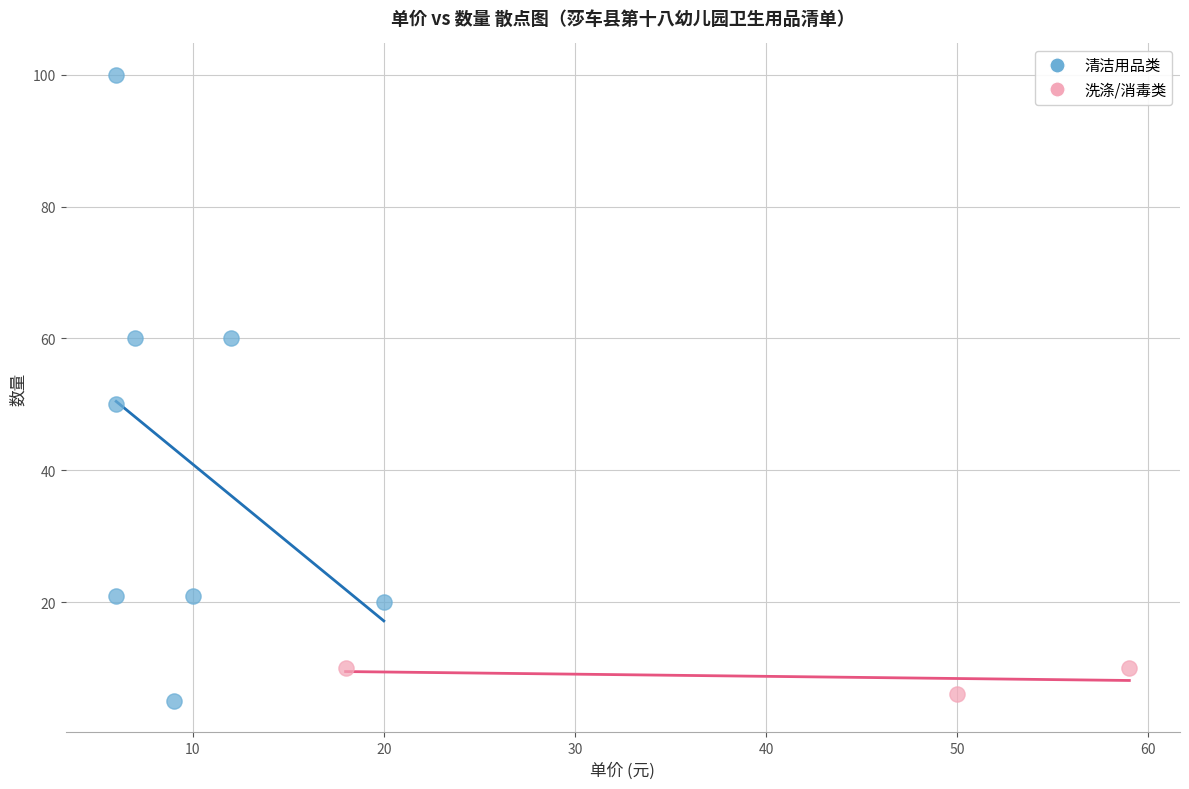

Which series reaches the maximum Y coordinate?

清洁用品类